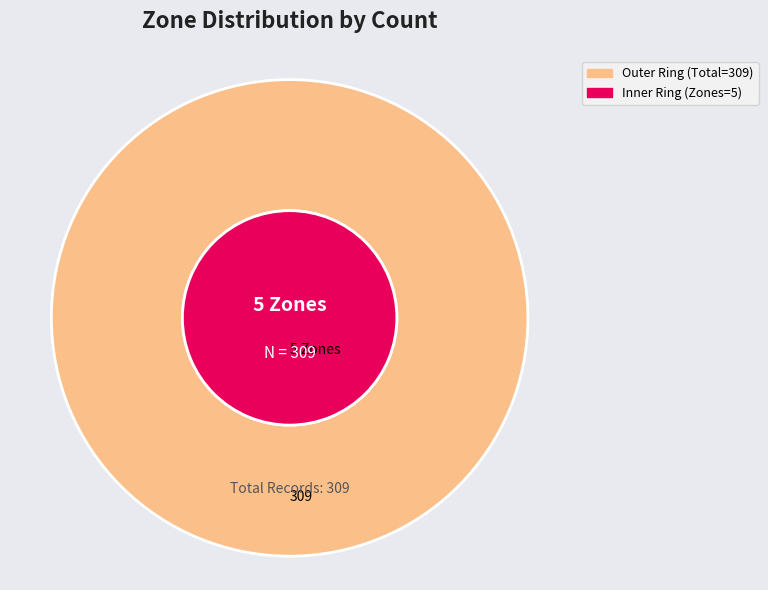

True or false: Zone 1 accounts for 19% of the total.

False